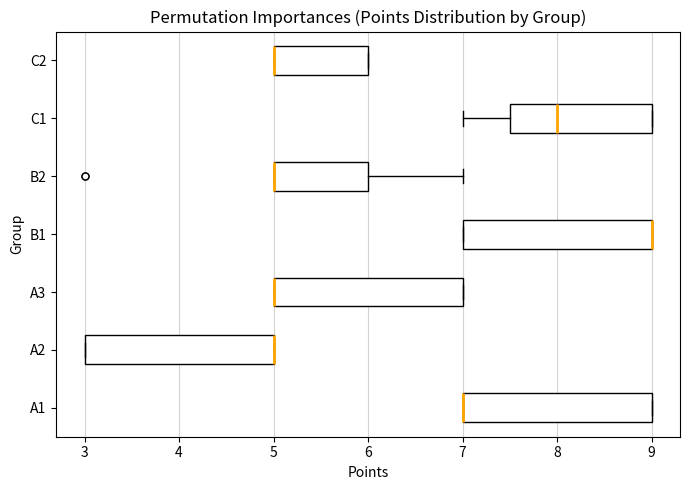

Where is the right edge of the box for A3 on the x-axis? The values are not printed on the chart, so give them approximately, as read against the axis.

7.0